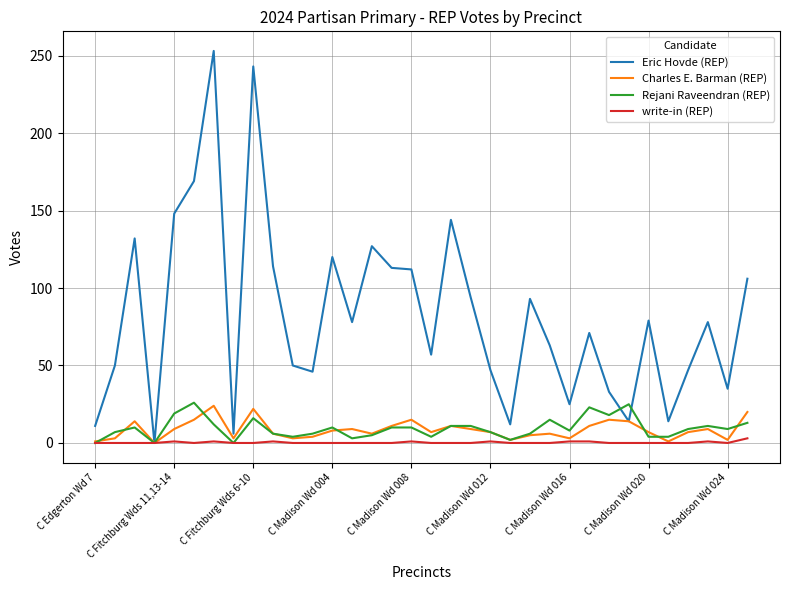

Which series has the widest spread of values?

Eric Hovde (REP)